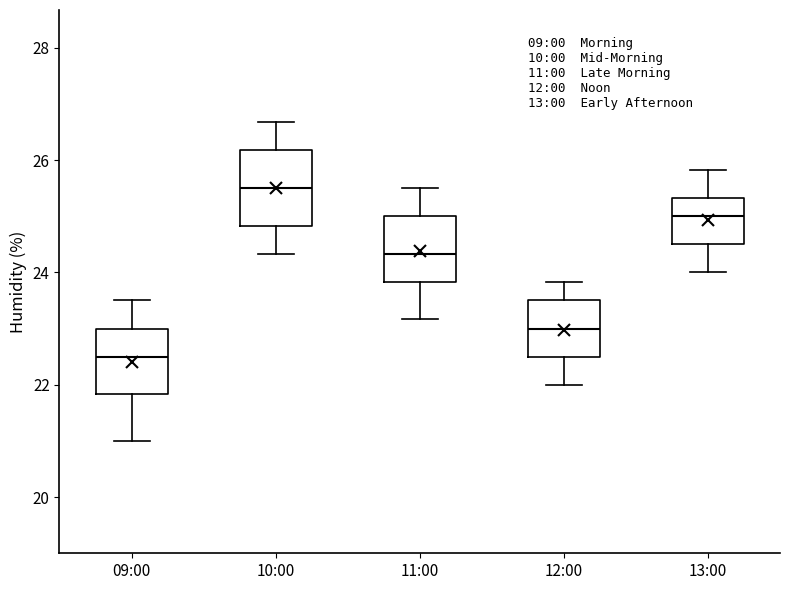

Reading left to right, read every box against the y-axis: the position of its median line, the range the box covers, and the ends of its whiskers. The values are not printed on the chart, so give them approximately, as read against the axis.

09:00: median 22.6, box 21.8 to 23.0, whiskers 21.0 to 23.6
10:00: median 25.6, box 24.8 to 26.2, whiskers 24.4 to 26.6
11:00: median 24.4, box 23.8 to 25.0, whiskers 23.2 to 25.6
12:00: median 23.0, box 22.6 to 23.6, whiskers 22.0 to 23.8
13:00: median 25.0, box 24.6 to 25.4, whiskers 24.0 to 25.8